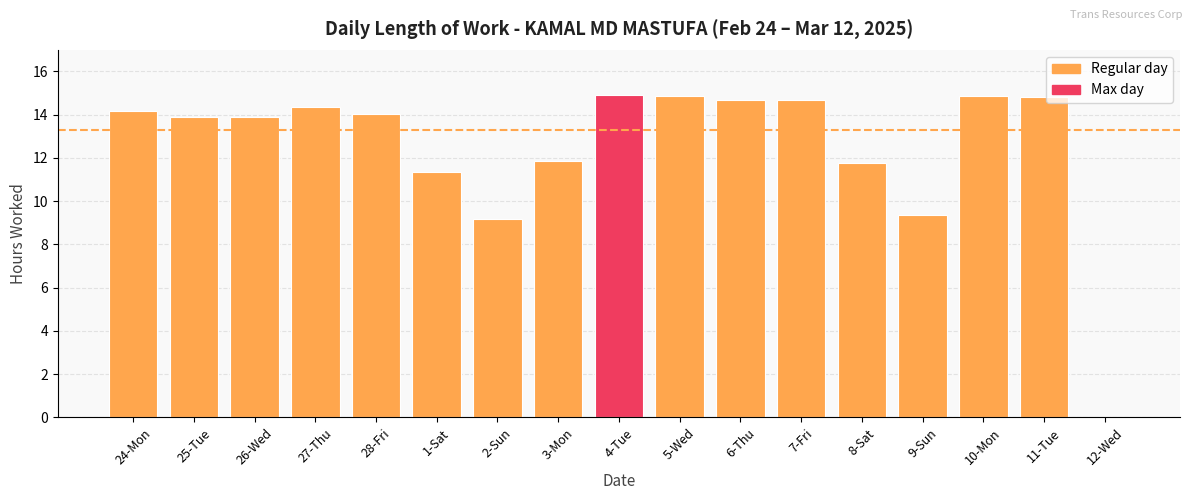

What is the sum of the values at 25-Tue and 24-Mon?

28.1